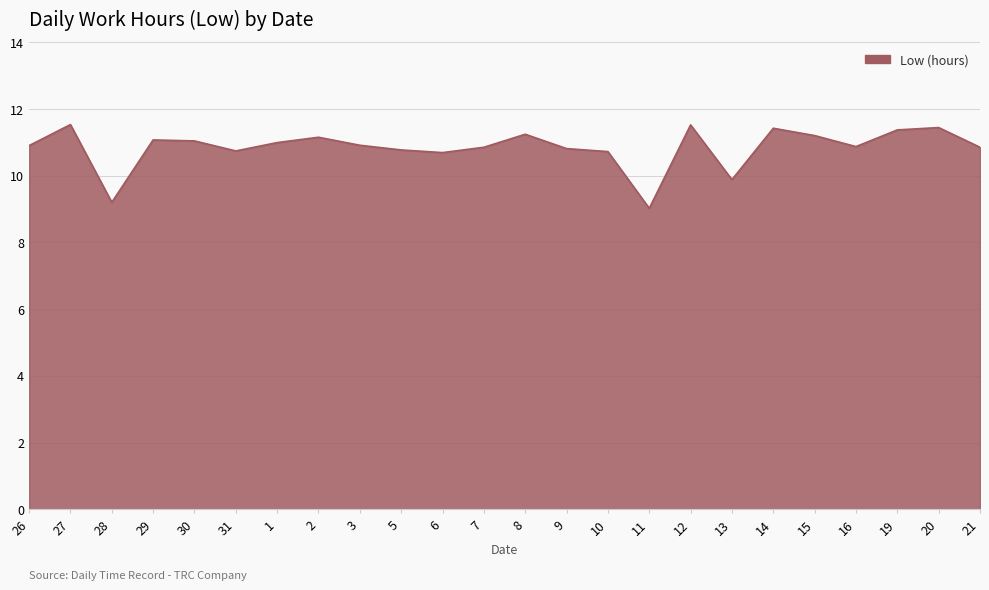

What position from the left is 19?

22